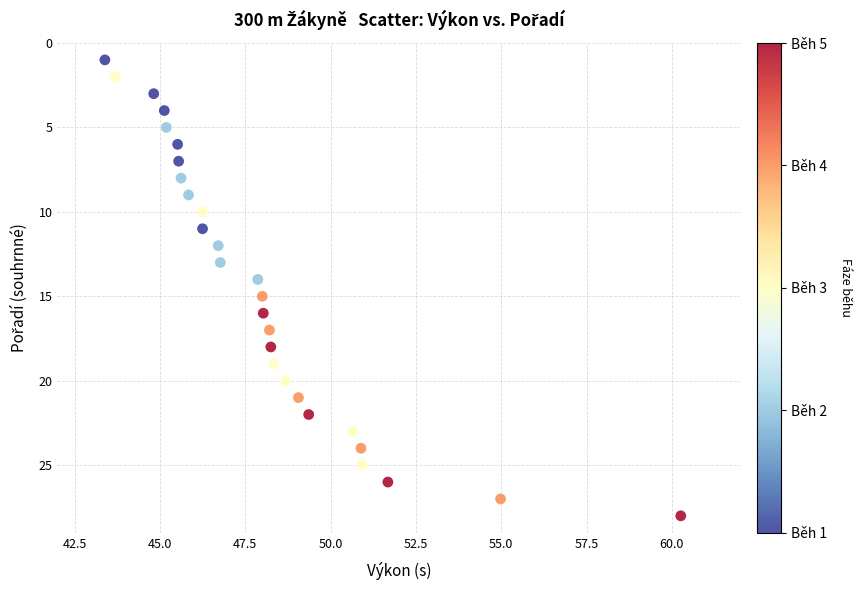

What is the range of Y values (max minus min)?

27